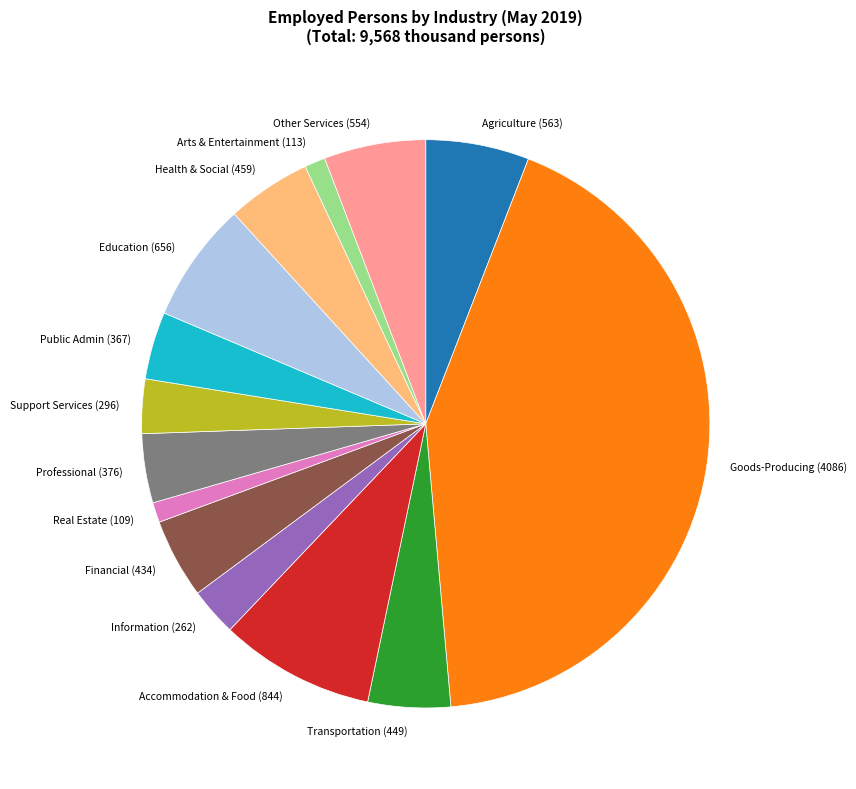

The Information (262) slice represents 3% of the pie. True or false?

True